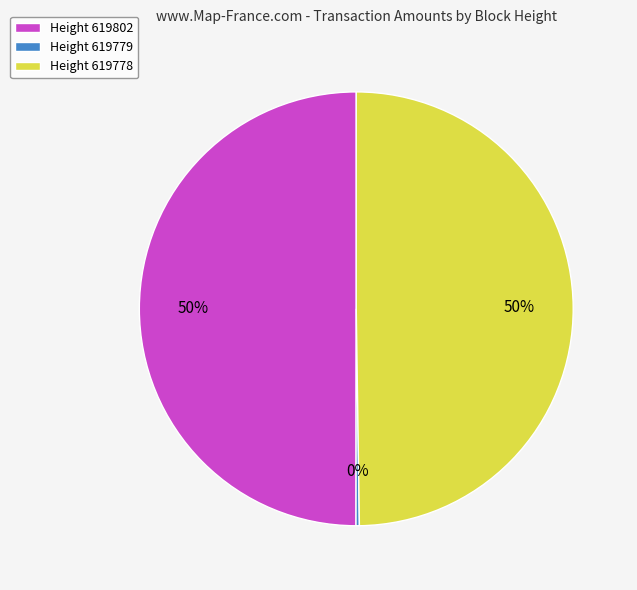

Is it true that Height 619802 is 50% of the pie?

True